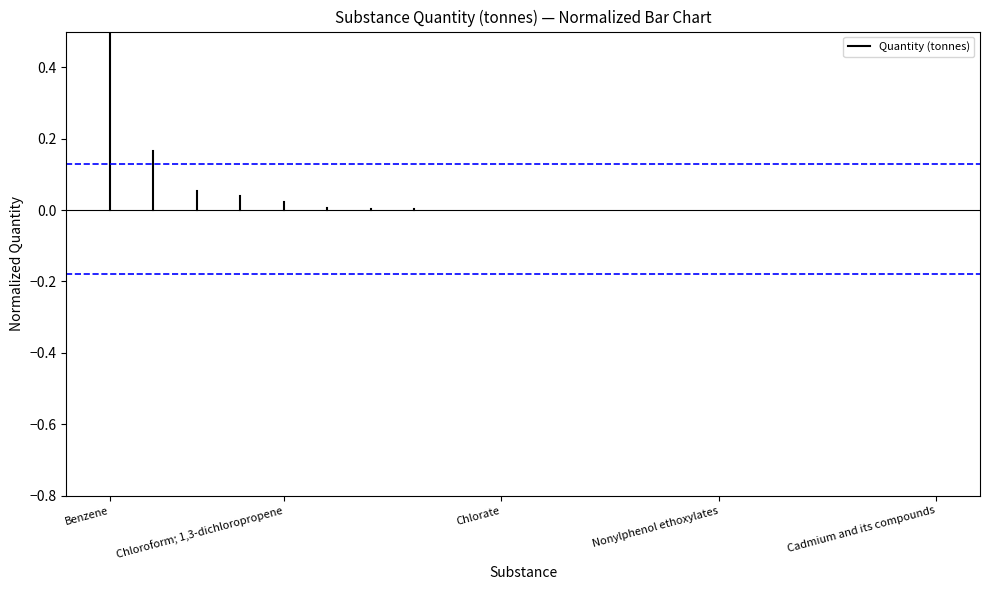

The chart shows a value of 1 at Benzene. True or false?

False